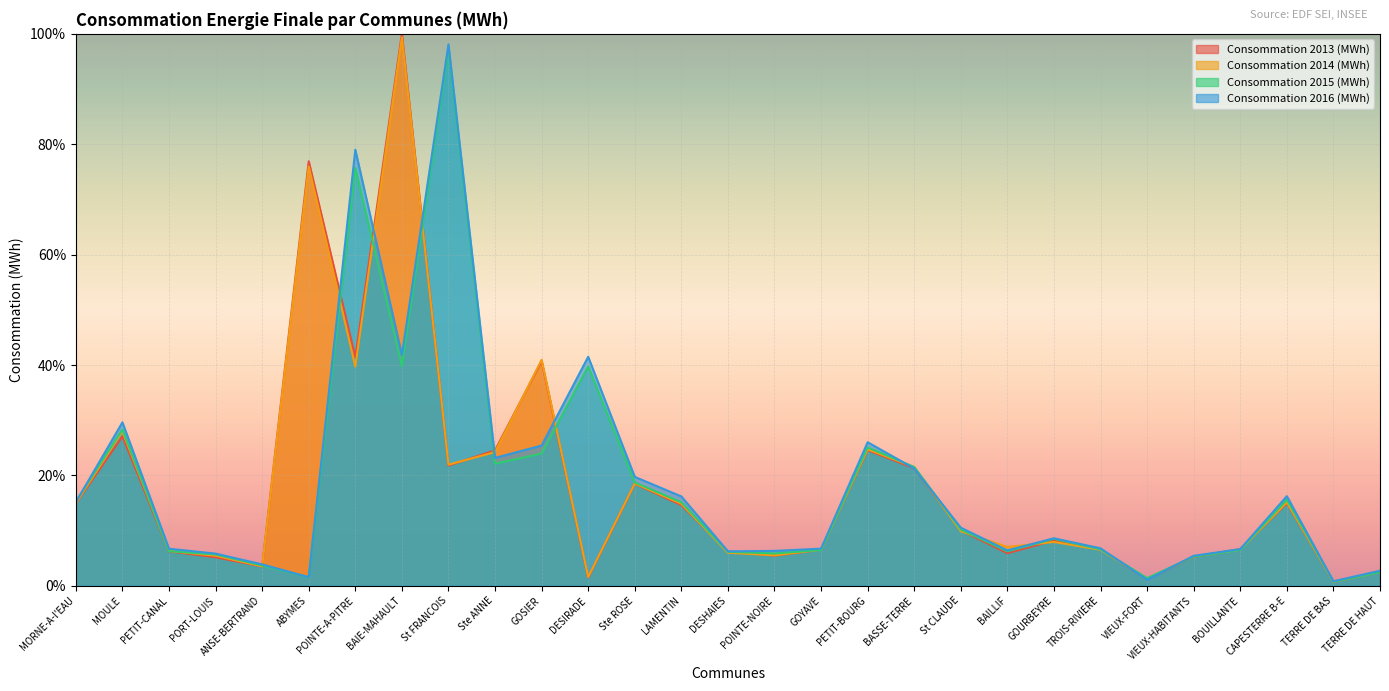

Reading right to left, extract all data points from this chart.

Consommation 2013 (MWh): 2.5	0.7	15.0	6.6	5.2	1.2	6.6	8.2	5.9	10.0	21.3	24.6	6.6	5.5	6.2	14.6	18.5	1.5	40.7	24.5	21.8	100.0	41.4	76.9	3.5	5.2	6.2	27.1	14.9
Consommation 2014 (MWh): 2.5	0.7	15.1	6.5	5.3	1.3	6.5	7.9	7.0	9.9	21.5	24.7	6.5	5.5	6.0	14.9	18.5	1.6	40.9	24.2	22.0	99.4	39.7	76.0	3.5	5.5	6.3	28.0	15.0
Consommation 2015 (MWh): 2.5	0.7	15.6	6.5	5.3	1.4	6.6	8.5	6.2	10.2	21.5	25.1	6.5	5.9	6.2	15.1	18.7	39.7	23.9	22.1	97.2	39.8	75.7	1.6	3.7	5.7	6.3	28.3	15.3
Consommation 2016 (MWh): 2.7	0.8	16.2	6.6	5.4	1.1	6.8	8.6	6.4	10.5	21.3	26.0	6.7	6.3	6.2	16.2	19.7	41.5	25.4	23.2	98.1	41.8	79.0	1.6	3.9	5.8	6.7	29.6	15.1